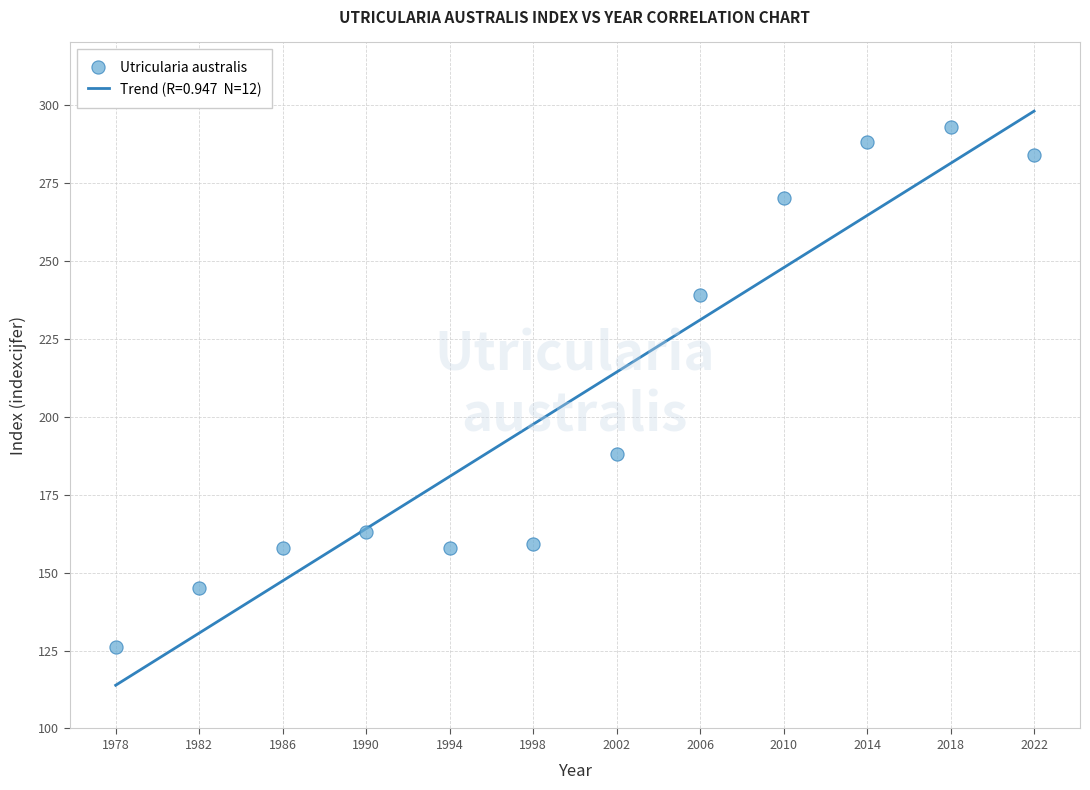

What is the average X value?

2000